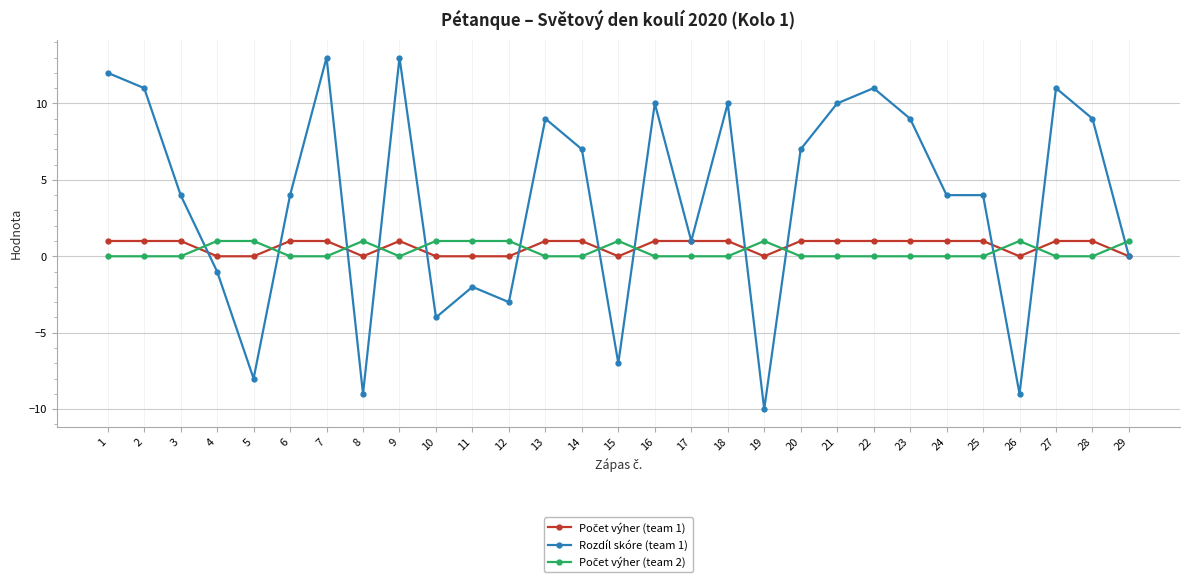

What is the spread (max minus min) of values at 23?

9